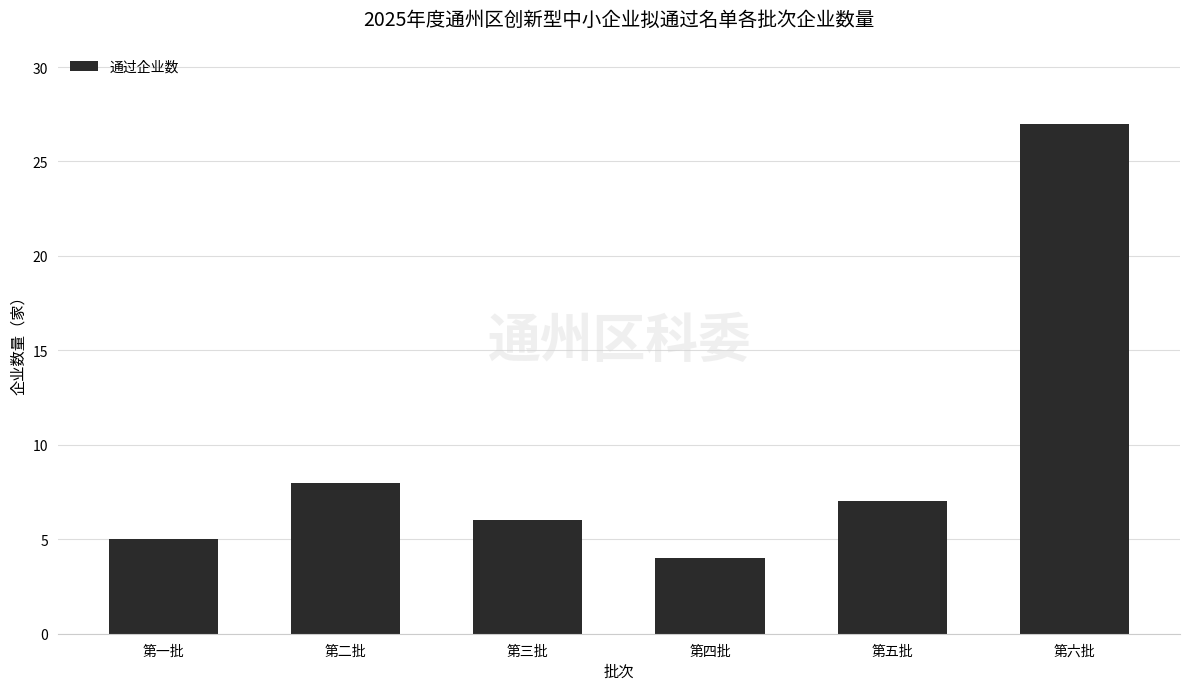

How many values are below 7?

3